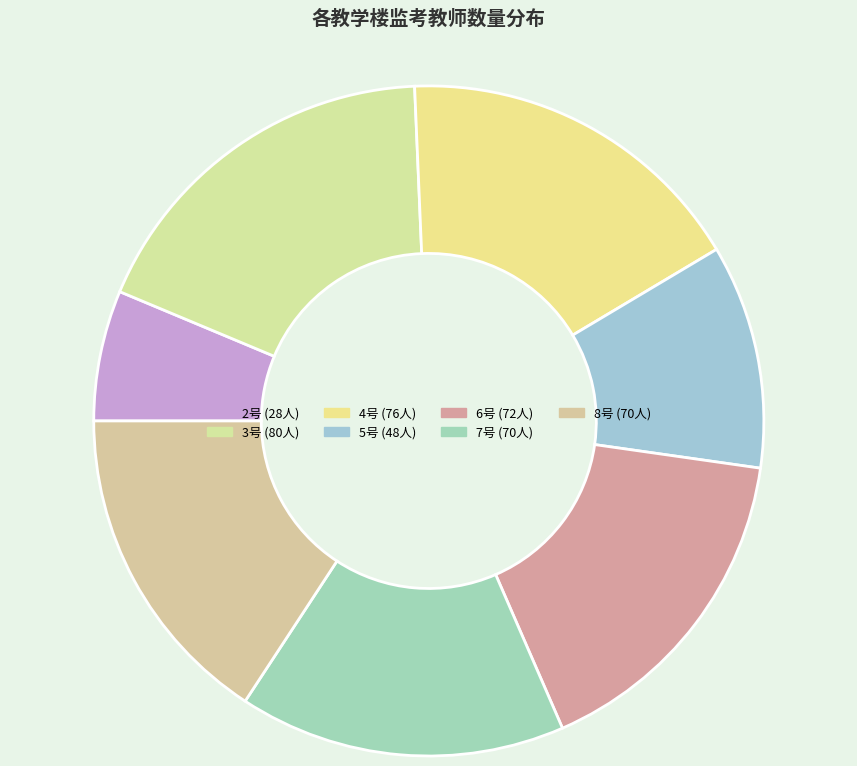

How many slices are in this pie chart?

7